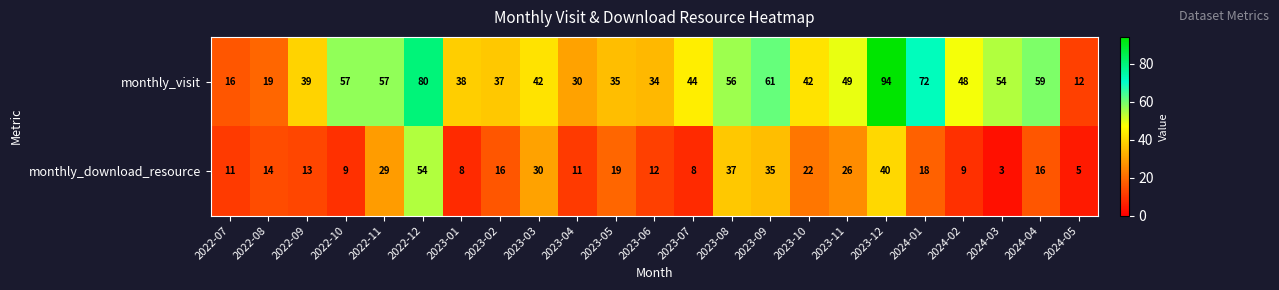

At which label does monthly_visit reach its minimum?

2024-05